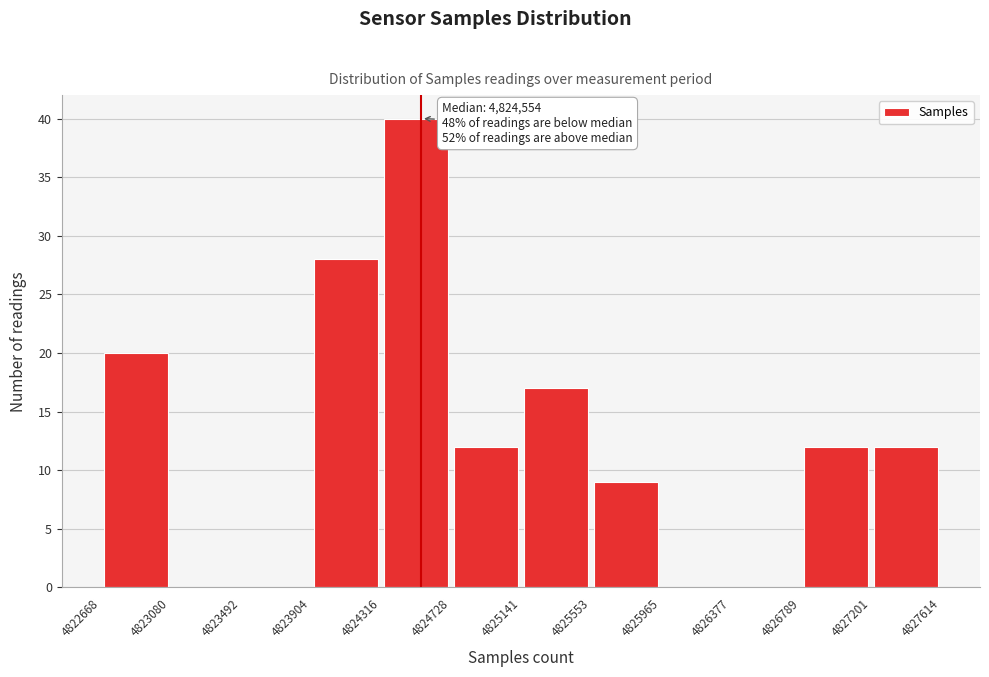

Which range on the x-axis has the tallest bar?

4824316 to 4824728